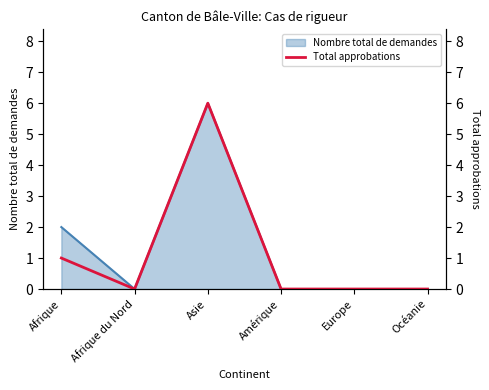

The chart shows a value of 0 at Océanie. True or false?

True